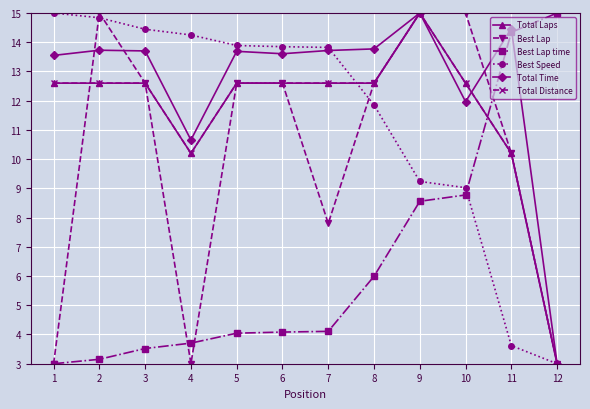

Does the chart have visible grid lines?

Yes